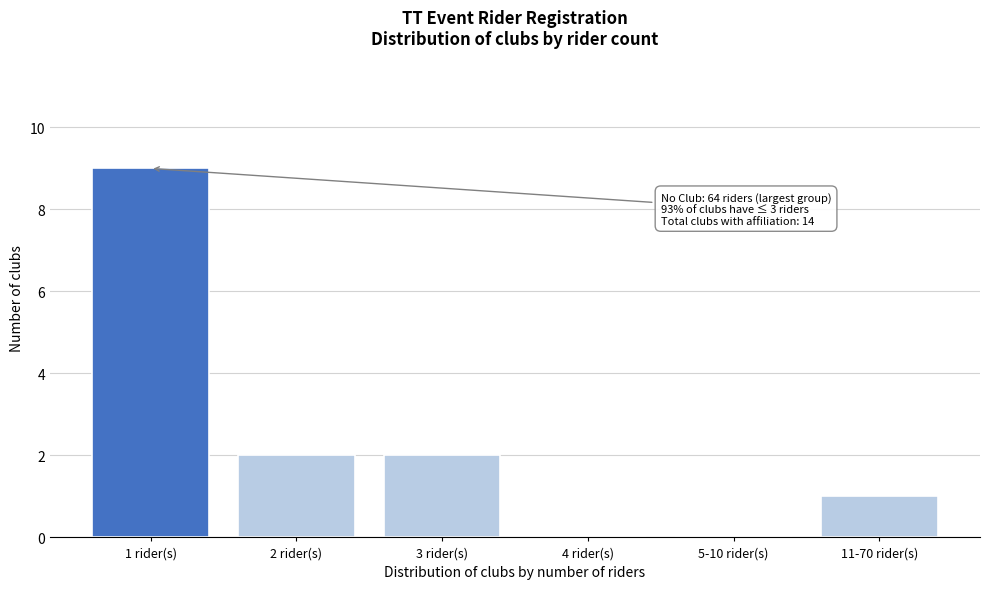

Reading left to right, what are all the values shown in this chart?

1 rider(s)=9	2 rider(s)=2	3 rider(s)=2	4 rider(s)=0	5-10 rider(s)=0	11-70 rider(s)=1